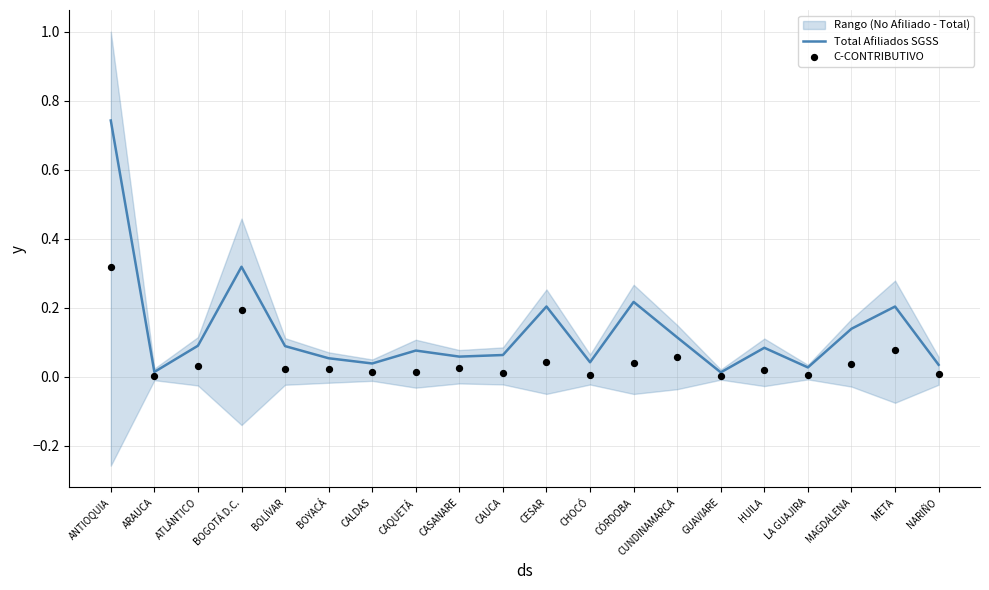

What is the total value across all series at ANTIOQUIA?

1.1